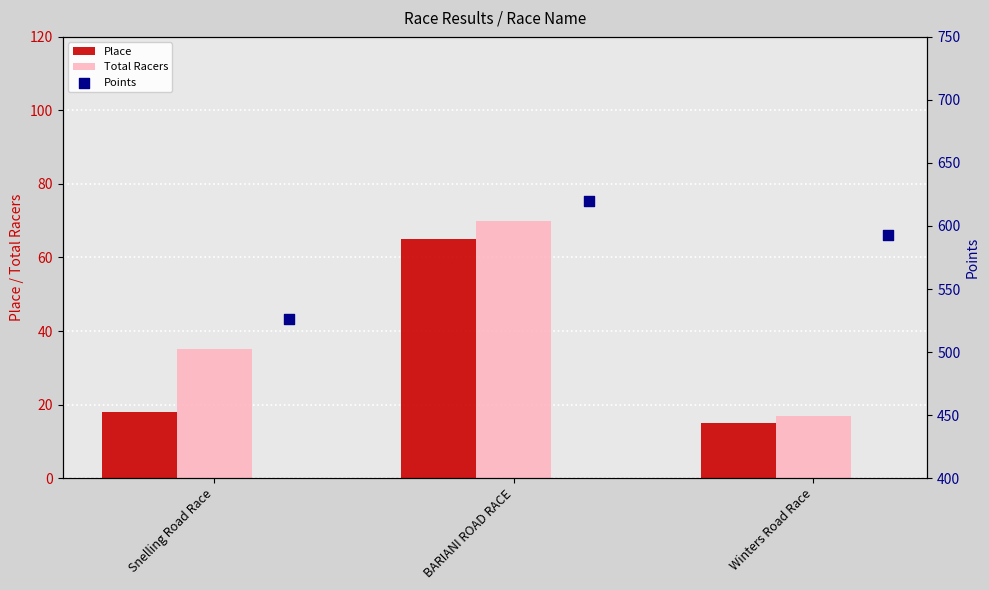

What are all the series names shown in the legend?

Place, Total Racers, Points